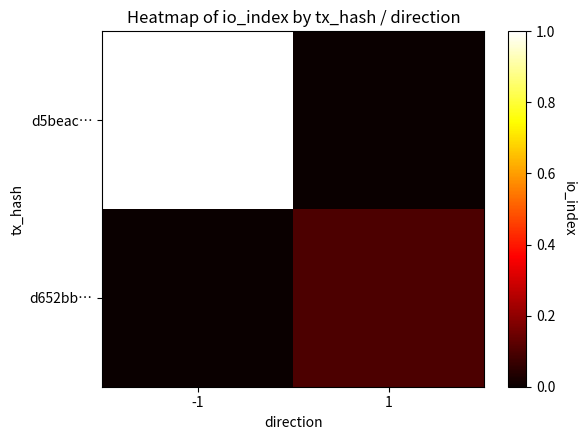

At 1, list the series in order from largest to smallest.

d652bb…, d5beac…